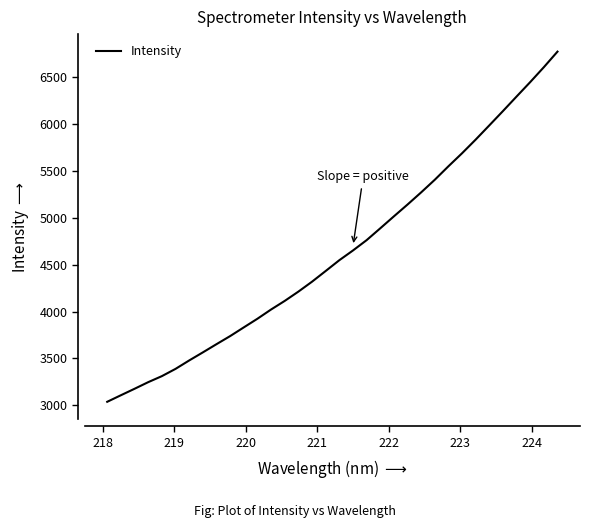

What is the greatest value displayed?

6772.3